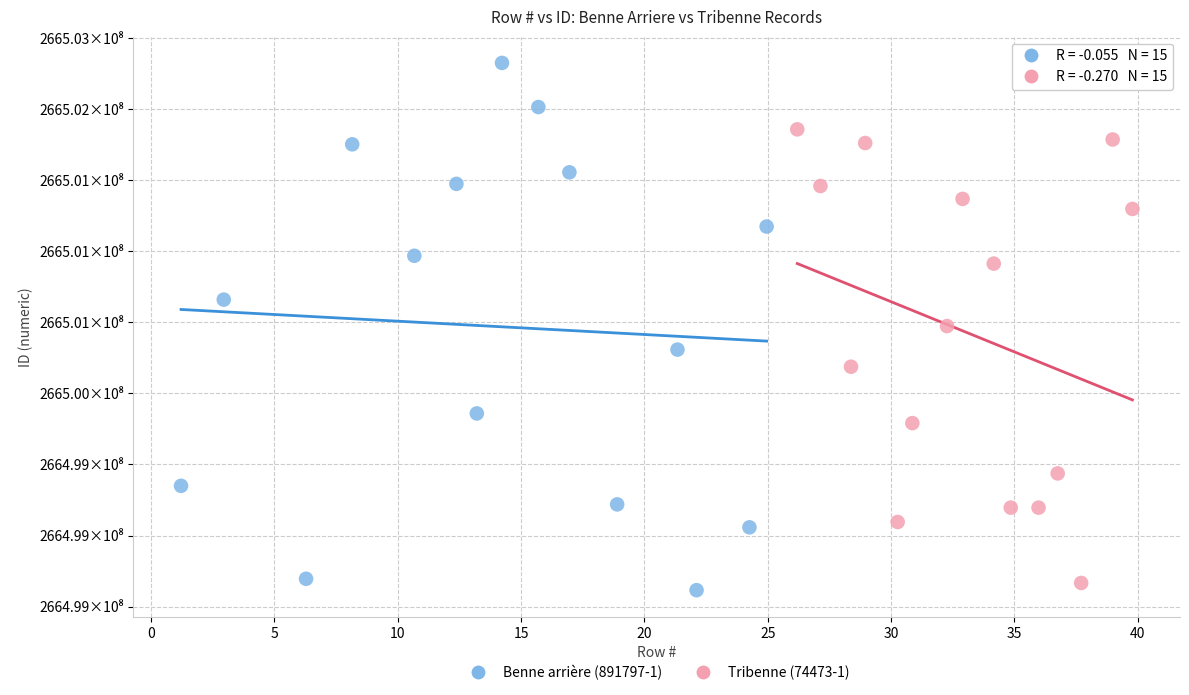

What are all the series names shown in the legend?

Benne arrière (891797-1), Tribenne (74473-1)